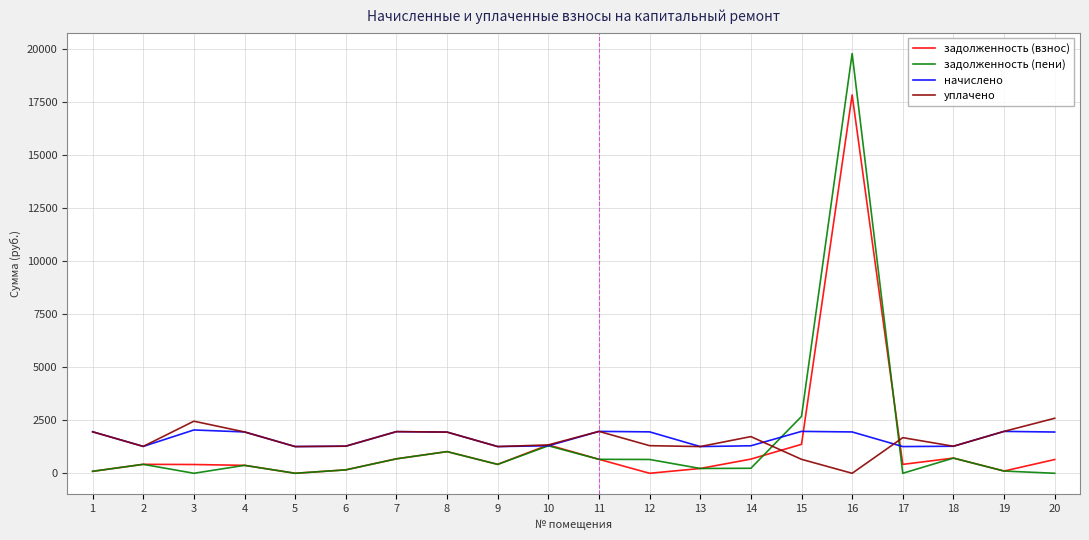

At which category is the sum across all series the highest?

16